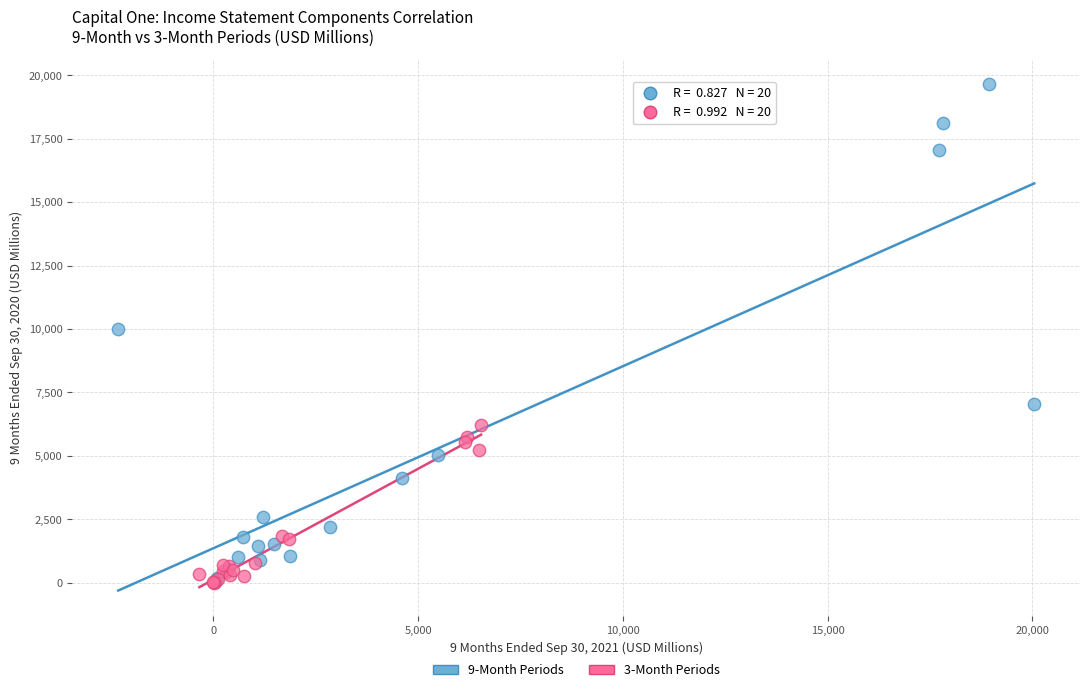

Which series contains the highest Y value?

9-Month Periods